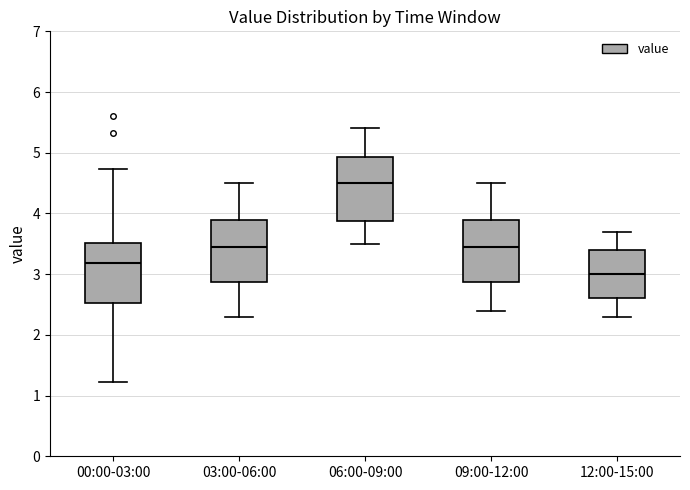

Reading left to right, read every box against the y-axis: the position of its median line, the range the box covers, and the ends of its whiskers. The values are not printed on the chart, so give them approximately, as read against the axis.

00:00-03:00: median 3.2, box 2.5 to 3.5, whiskers 1.2 to 4.7
03:00-06:00: median 3.5, box 2.9 to 3.9, whiskers 2.3 to 4.5
06:00-09:00: median 4.5, box 3.9 to 4.9, whiskers 3.5 to 5.4
09:00-12:00: median 3.5, box 2.9 to 3.9, whiskers 2.4 to 4.5
12:00-15:00: median 3.0, box 2.6 to 3.4, whiskers 2.3 to 3.7